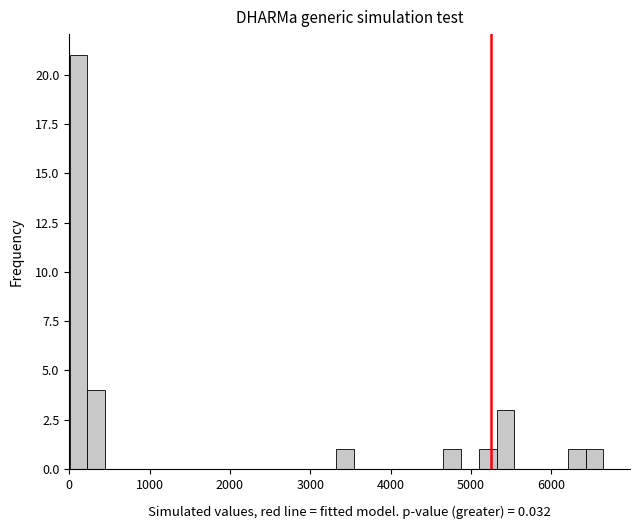

Read against the x-axis, roughly where is the centre of the tallest bar?

100